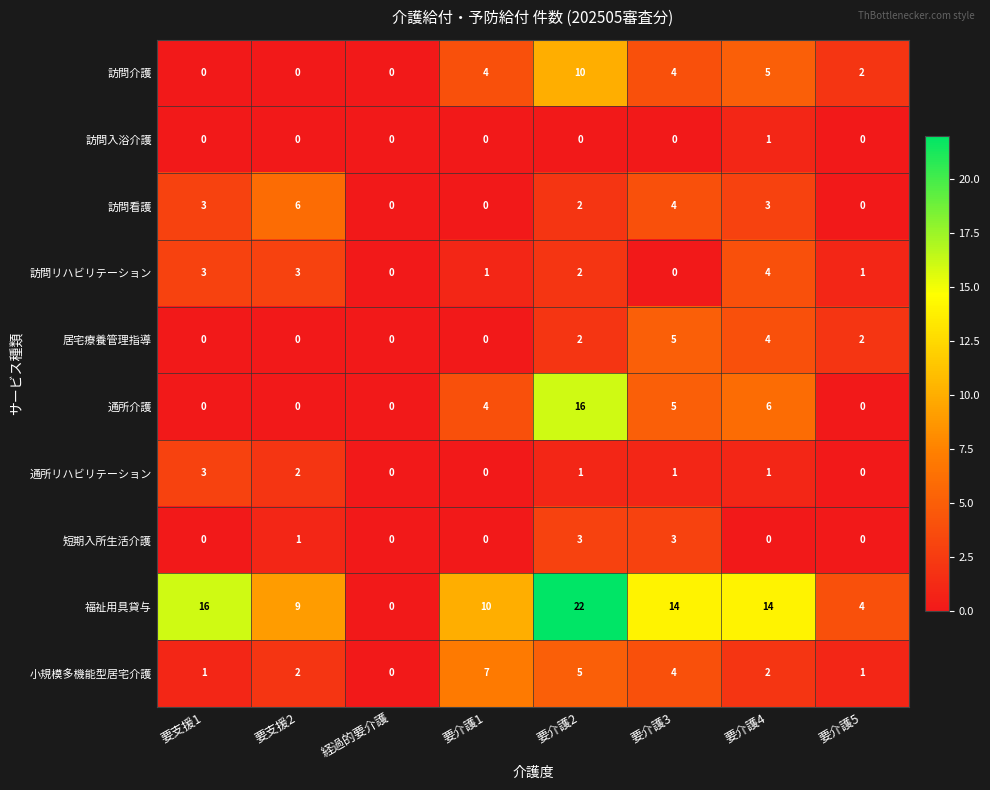

The 短期入所生活介護 series shows 1 at 要支援2. True or false?

True